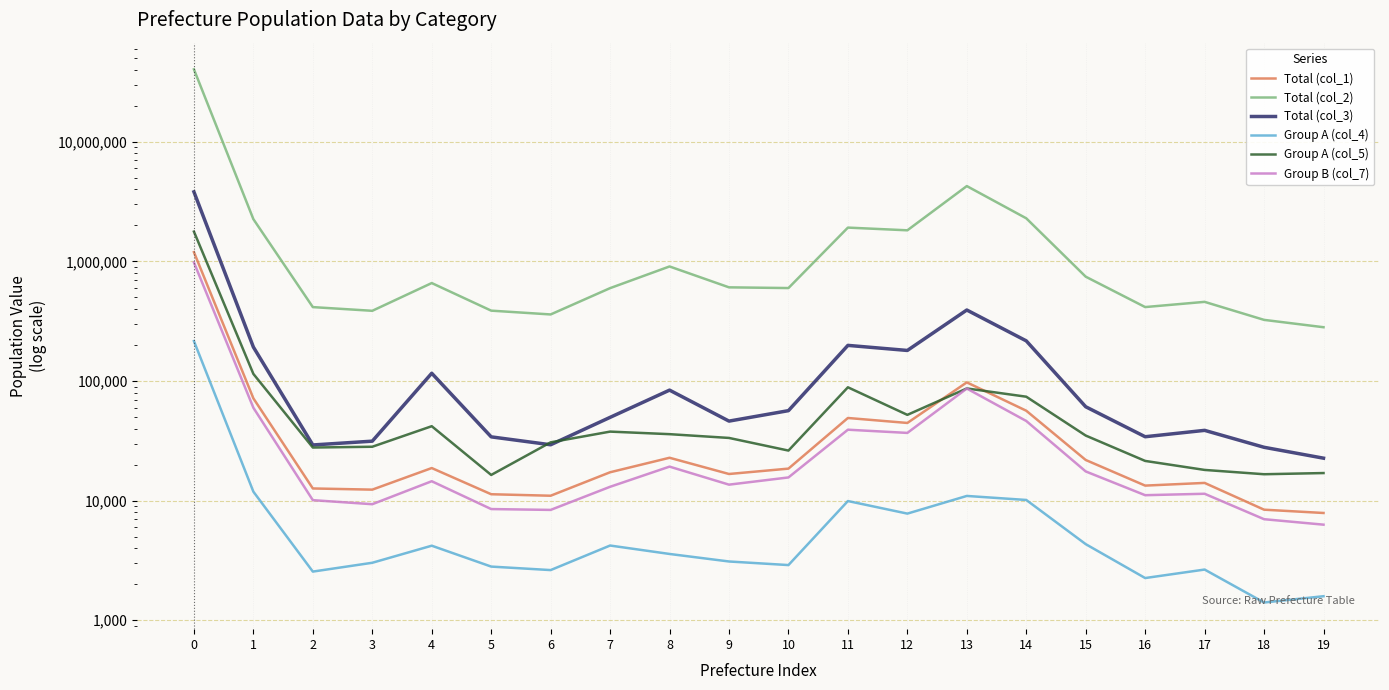

What is the average value of the Group A (col_5) series?

129033